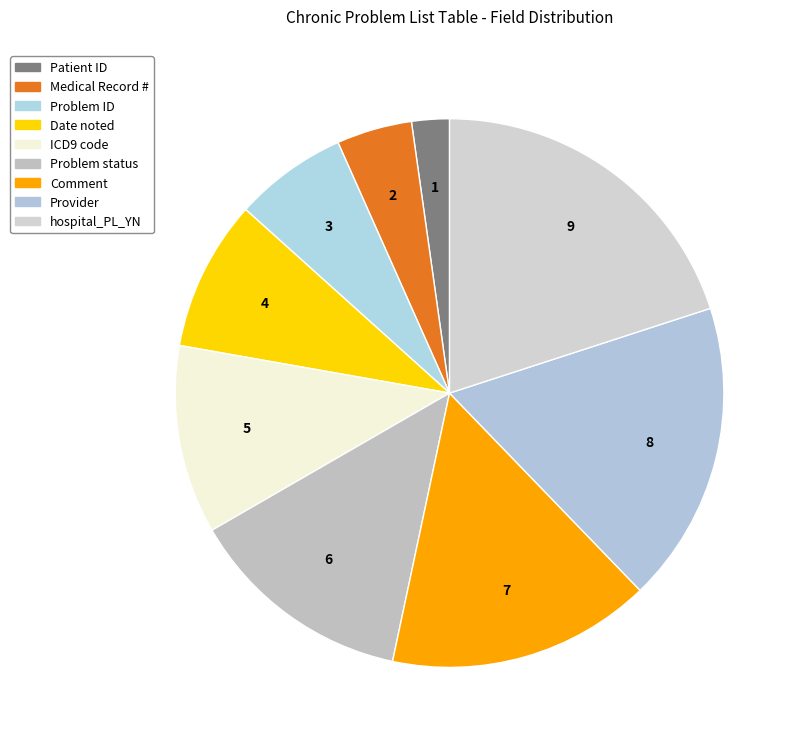

What percentage do Problem status and hospital_PL_YN together represent?

33.3%